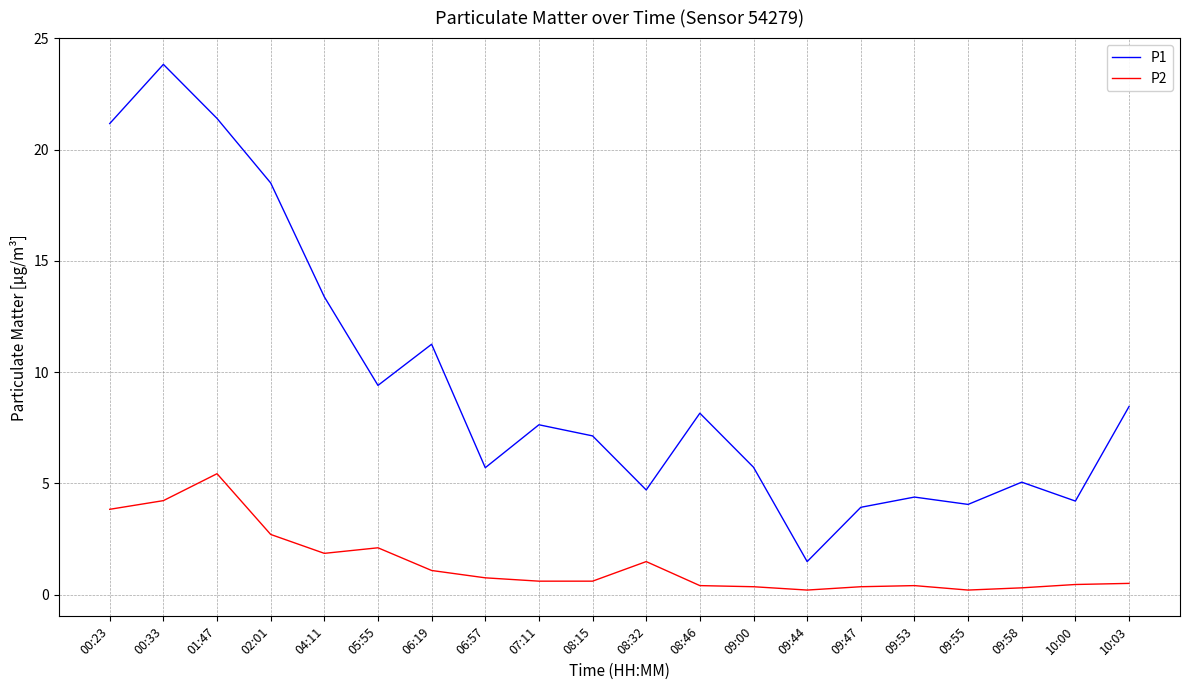

True or false: P1 has a value of 1.6 at 09:00.

False